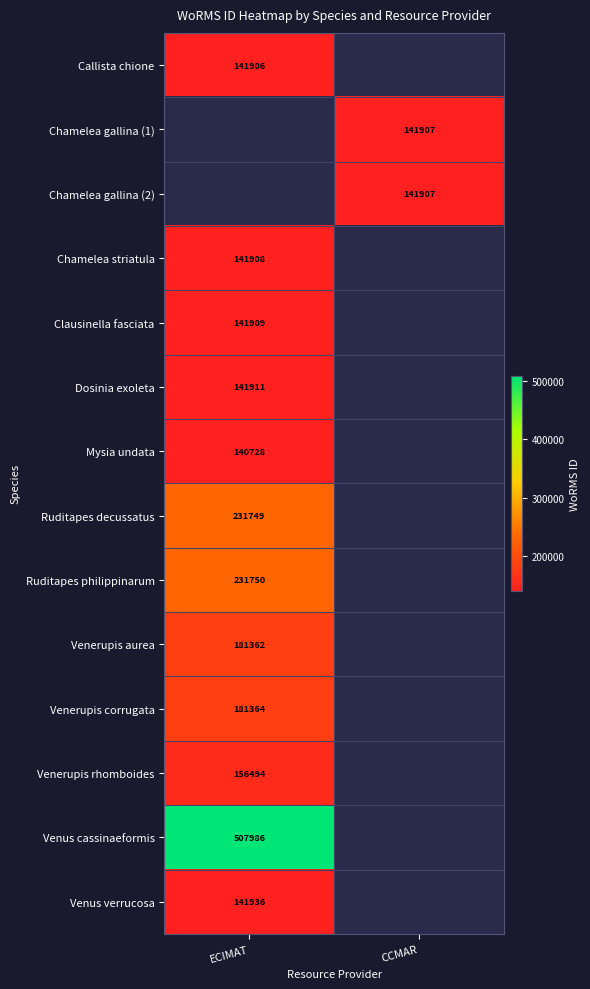

Is it true that Venerupis corrugata equals 264728 at ECIMAT?

False